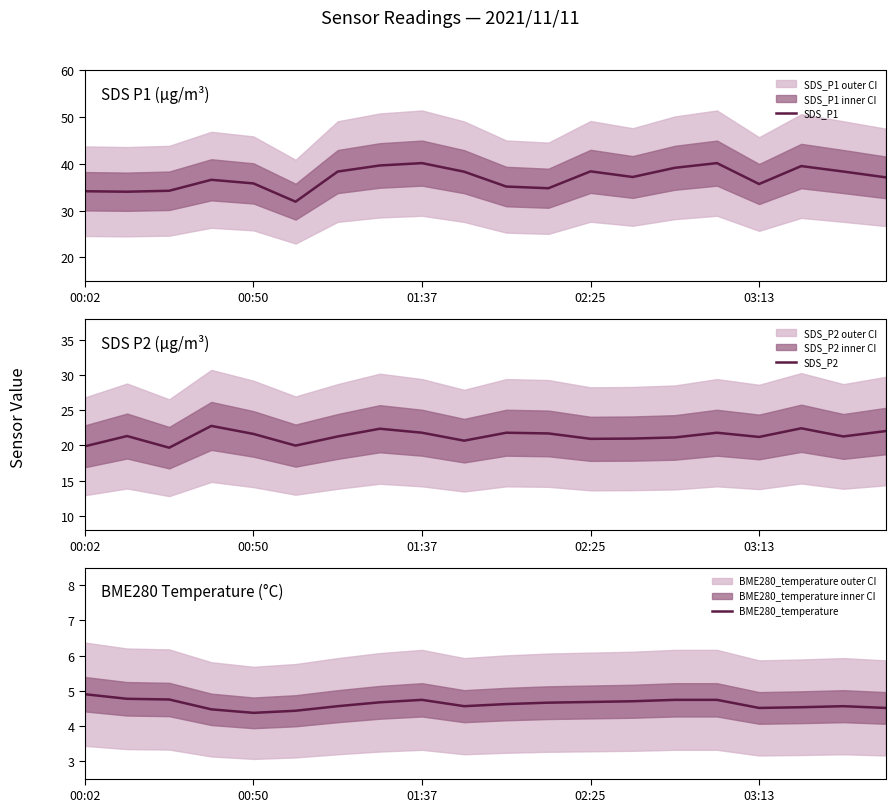

What is the sum of all SDS_P1 values?

738.4